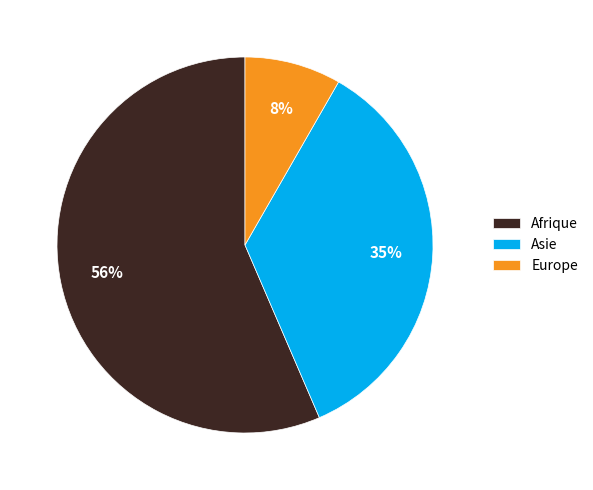

Combined, do Europe and Afrique account for over 50%?

Yes